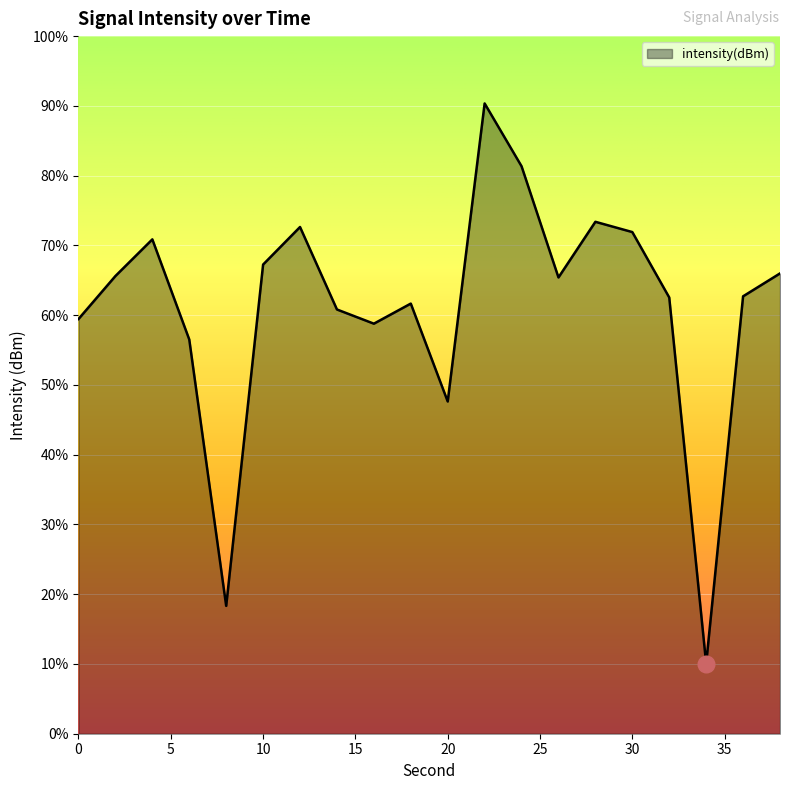

How many points are higher than both their immediate neighbors (excluding endpoints)?

5